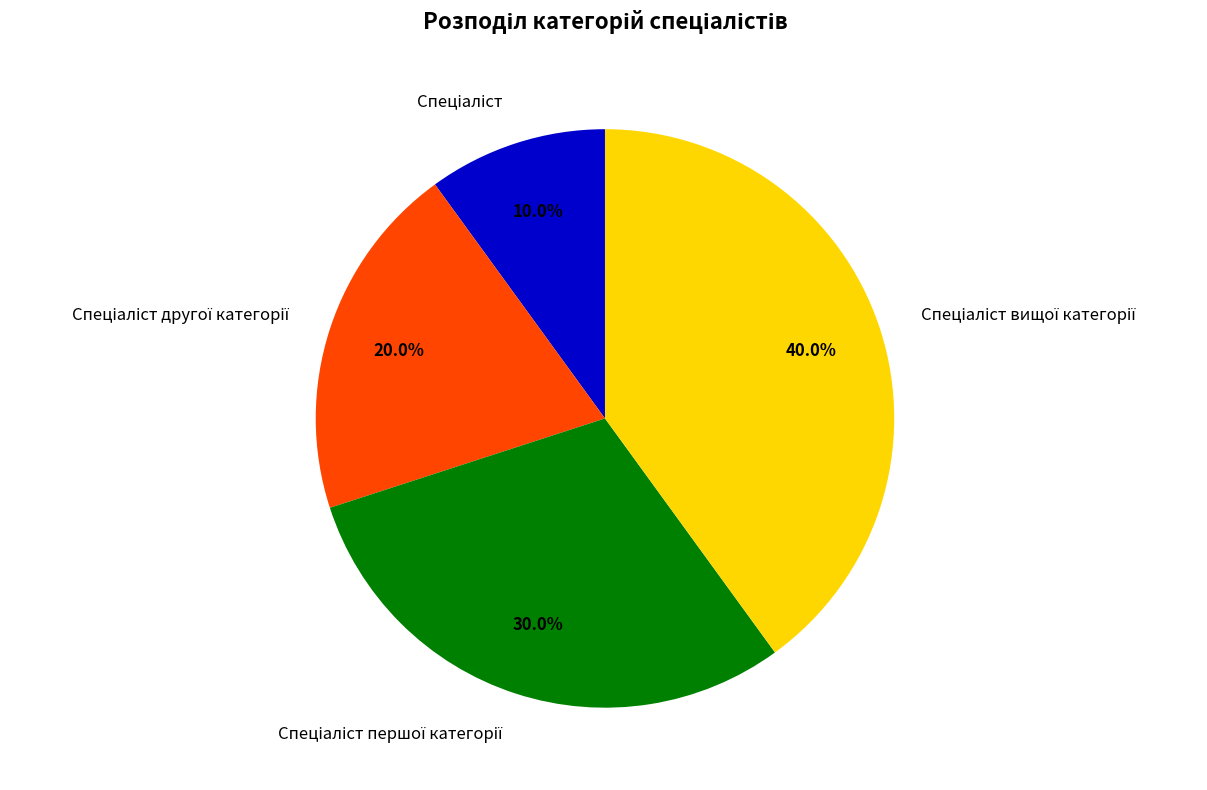

Does any single category account for the majority?

No